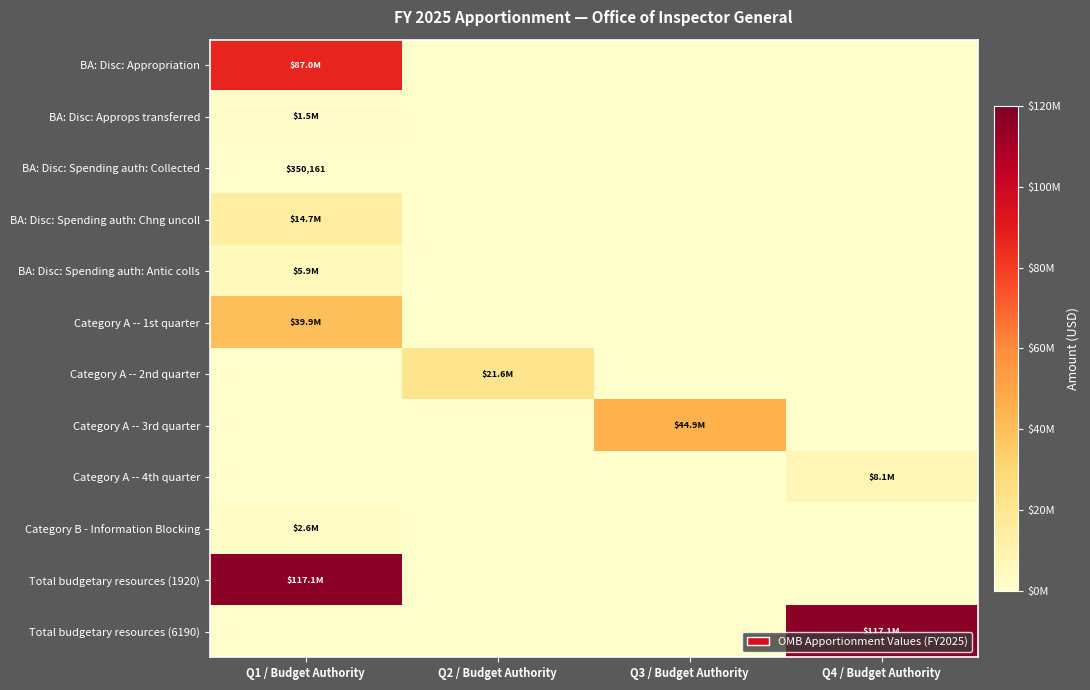

True or false: BA: Disc: Spending auth: Collected has a value of 350161 at Q1 / Budget Authority.

True